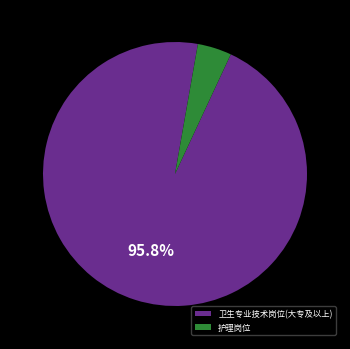

Does any single category account for the majority?

Yes